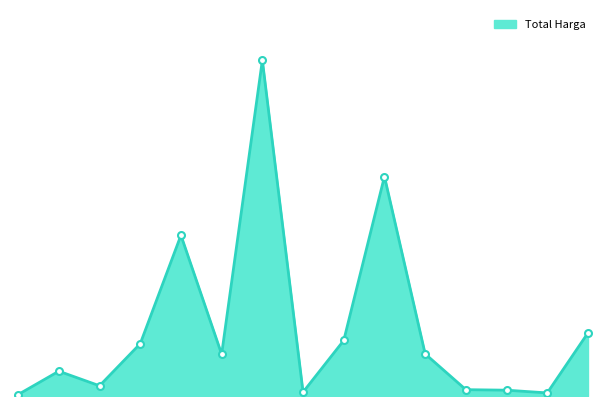

List the labels in order of value, smallest first.

2021-11-01, 2021-12-07, 2021-11-17, 2021-12-03, 2021-12-01, 2021-11-04, 2021-11-03, 2021-11-08, 2021-11-28, 2021-11-05, 2021-11-22, 2021-12-09, 2021-11-07, 2021-11-24, 2021-11-11